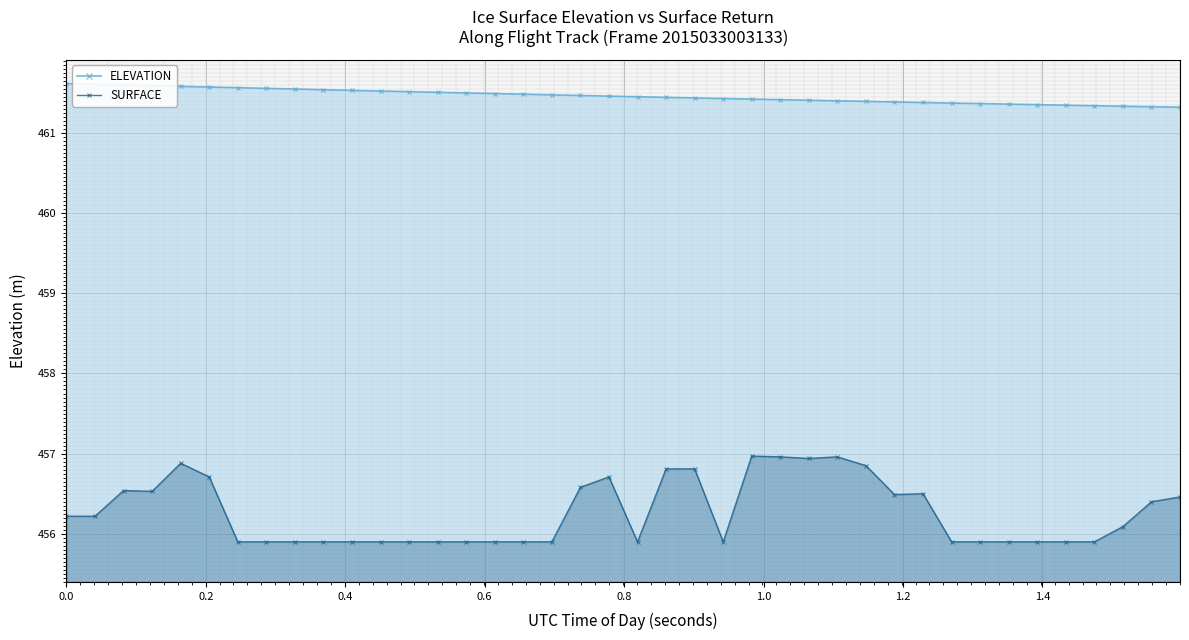

What is the smallest value displayed?

455.9